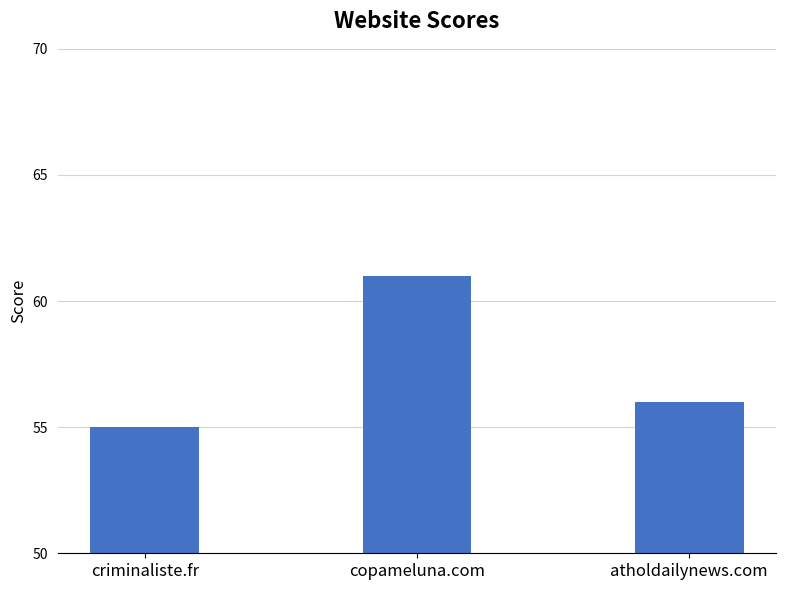

Which category has the lowest value across all series?

criminaliste.fr